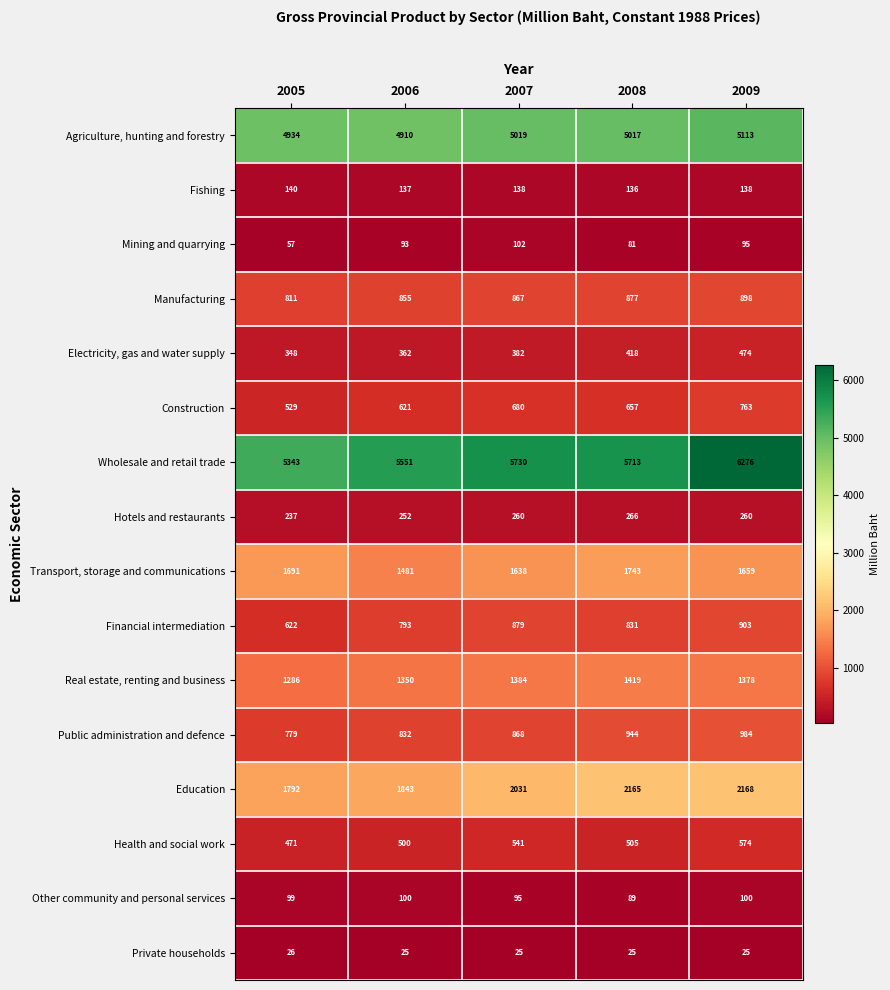

What is the sum of all Real estate, renting and business values?

6817